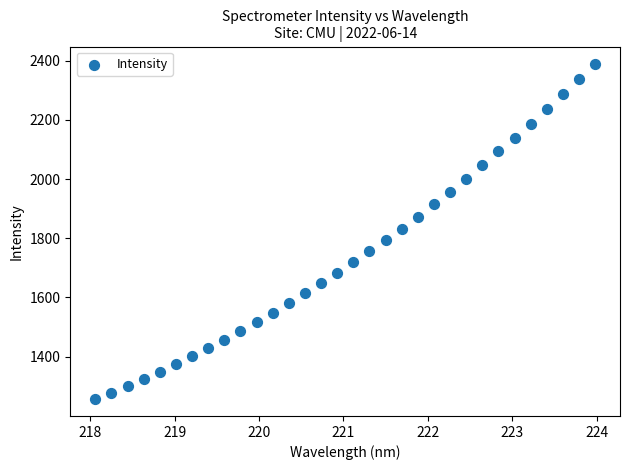

What is the range of X values (max minus min)?

5.9